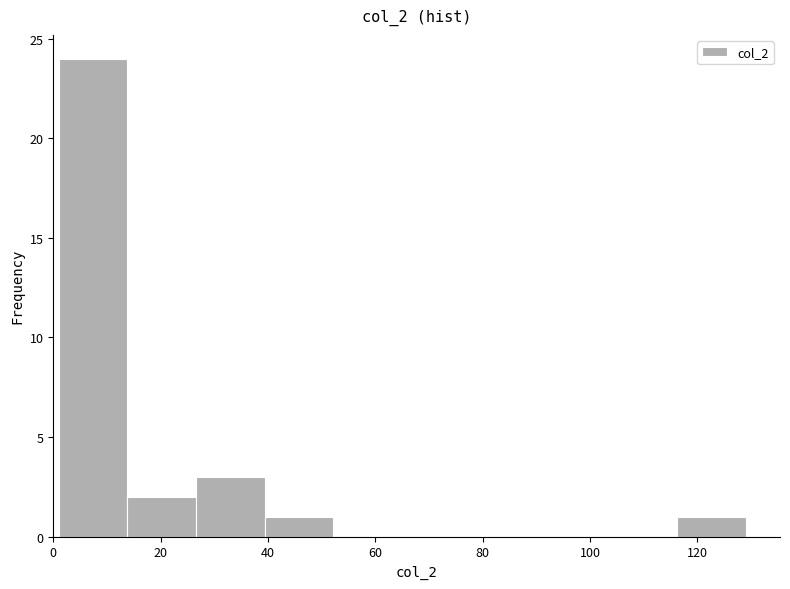

Over which range of the x-axis is the bar tallest?

1.0 to 13.8